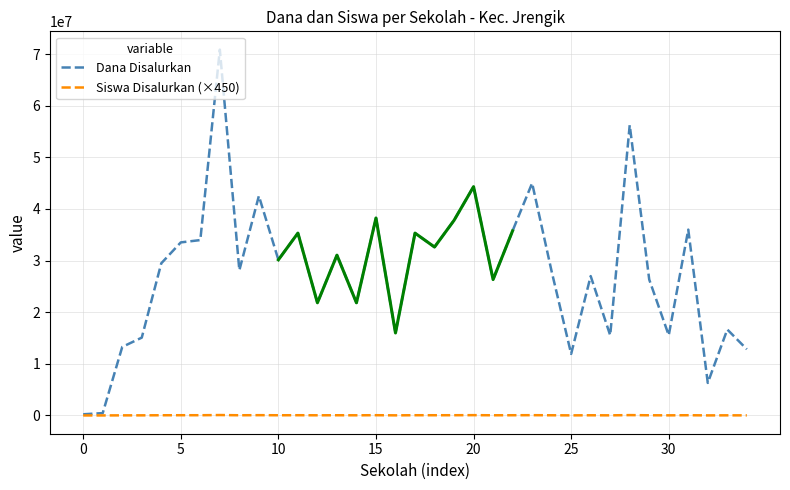

True or false: Siswa Disalurkan (×450) and Dana Disalurkan intersect in this chart.

False